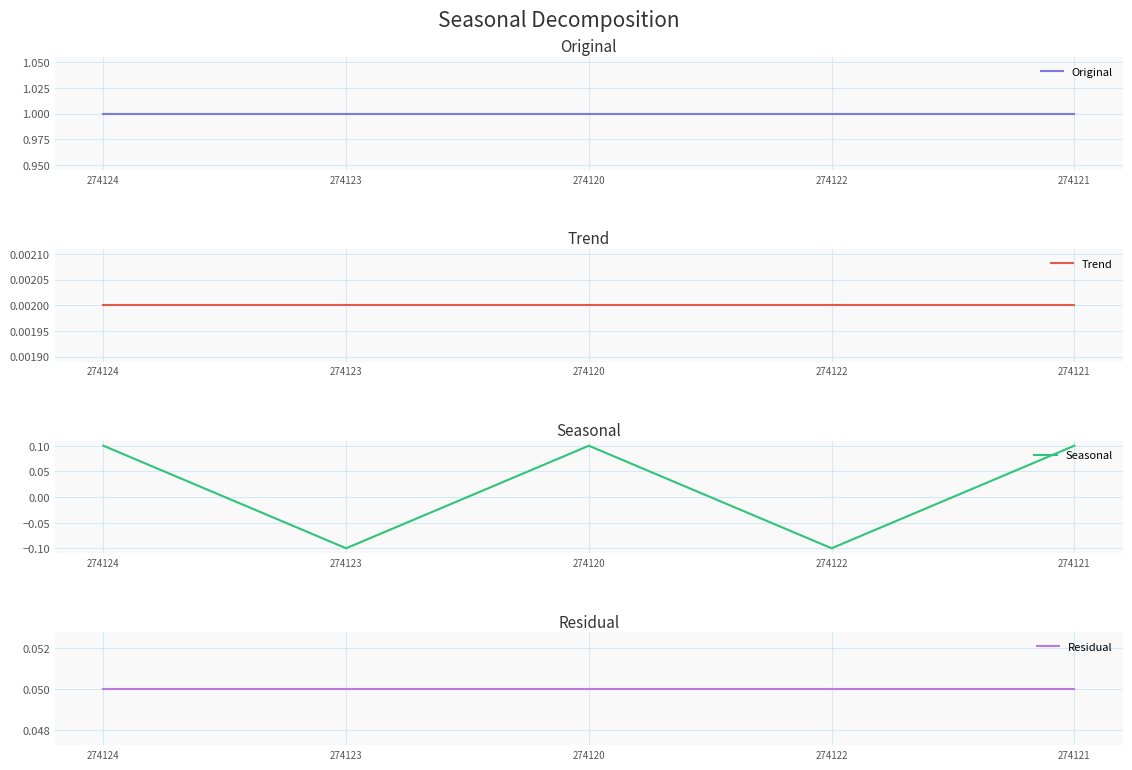

Which series has the largest total across all categories?

Original